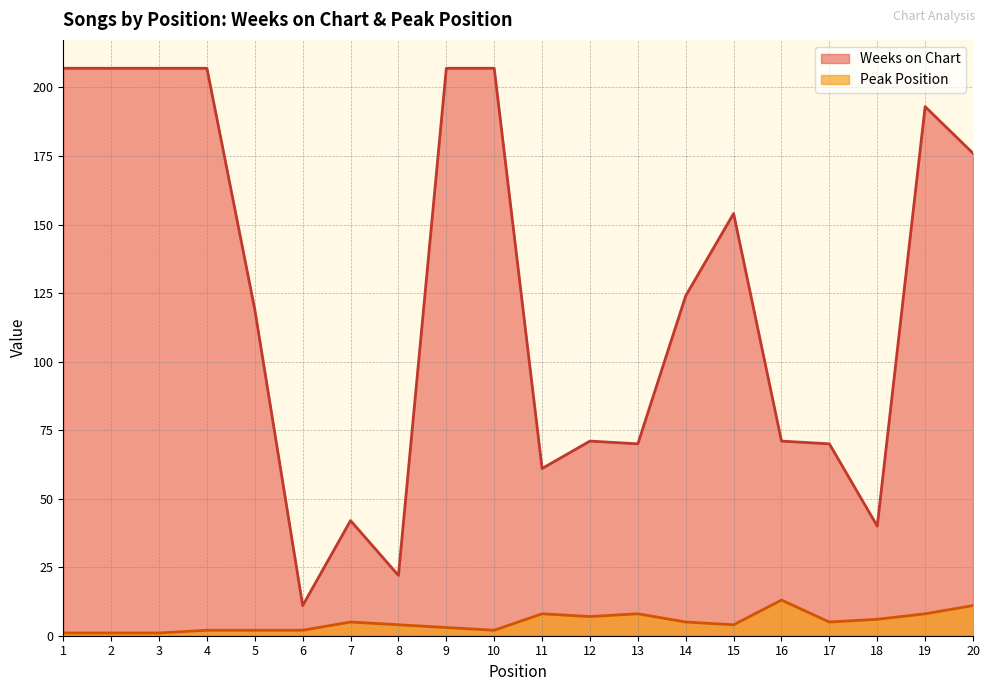

What is the greatest value displayed?

207